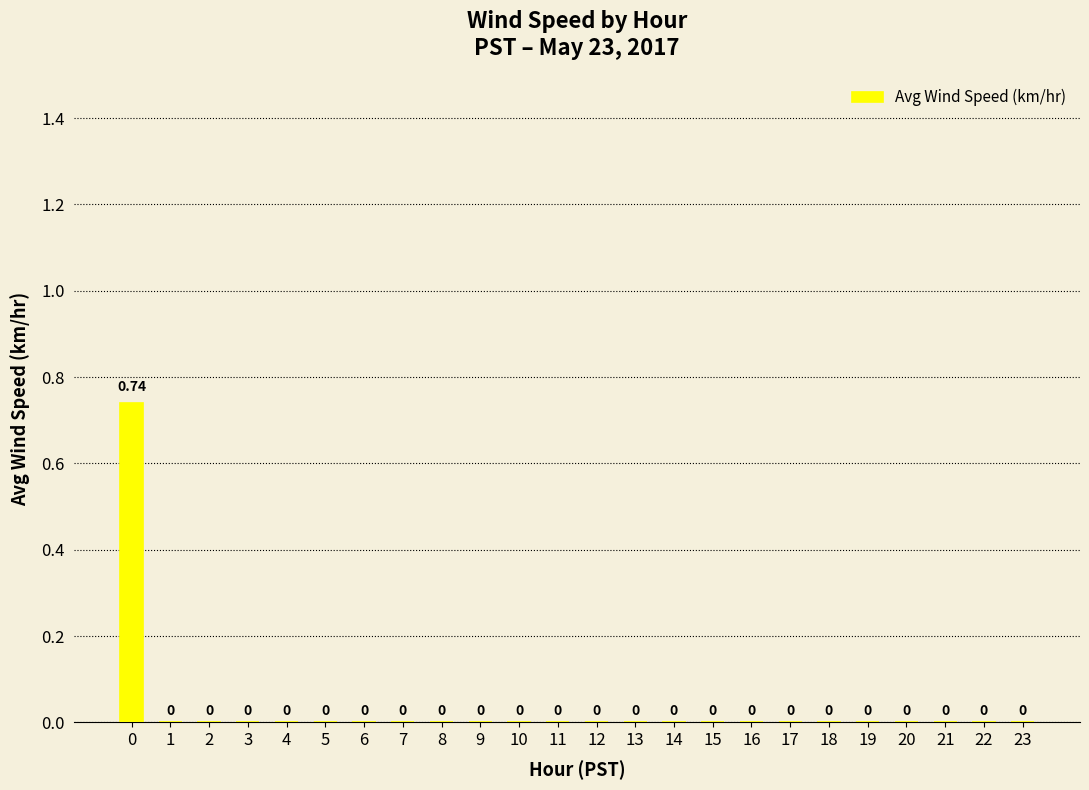

How many series are shown in this chart?

1